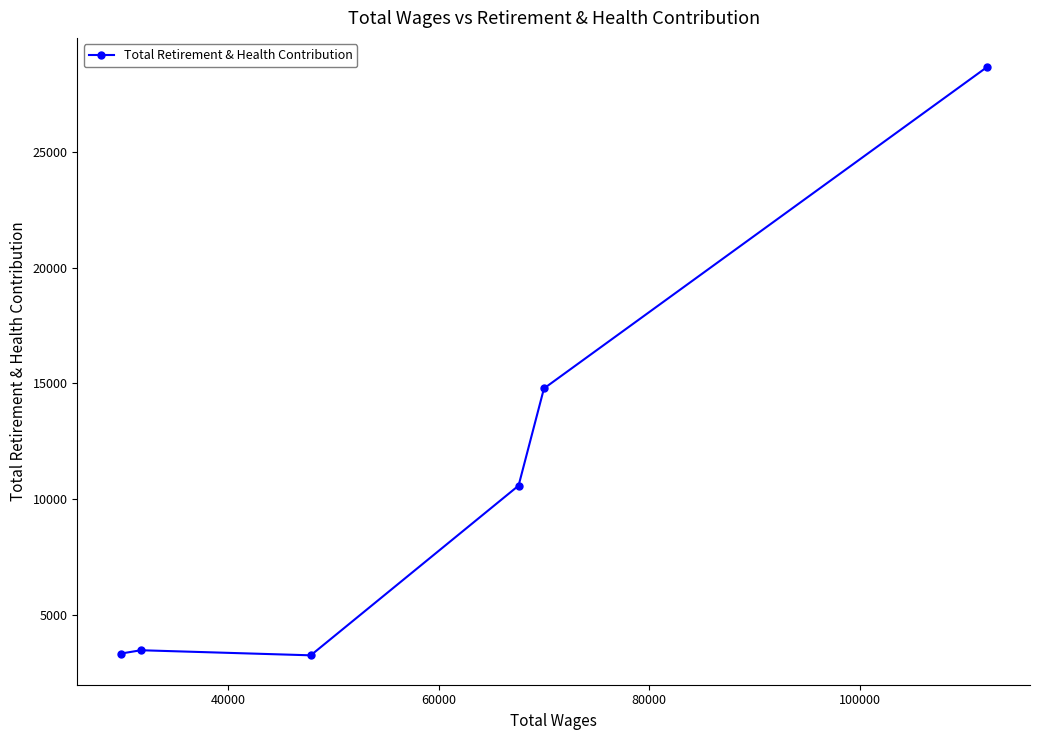

What is the difference between the second highest and minimum values?

11510